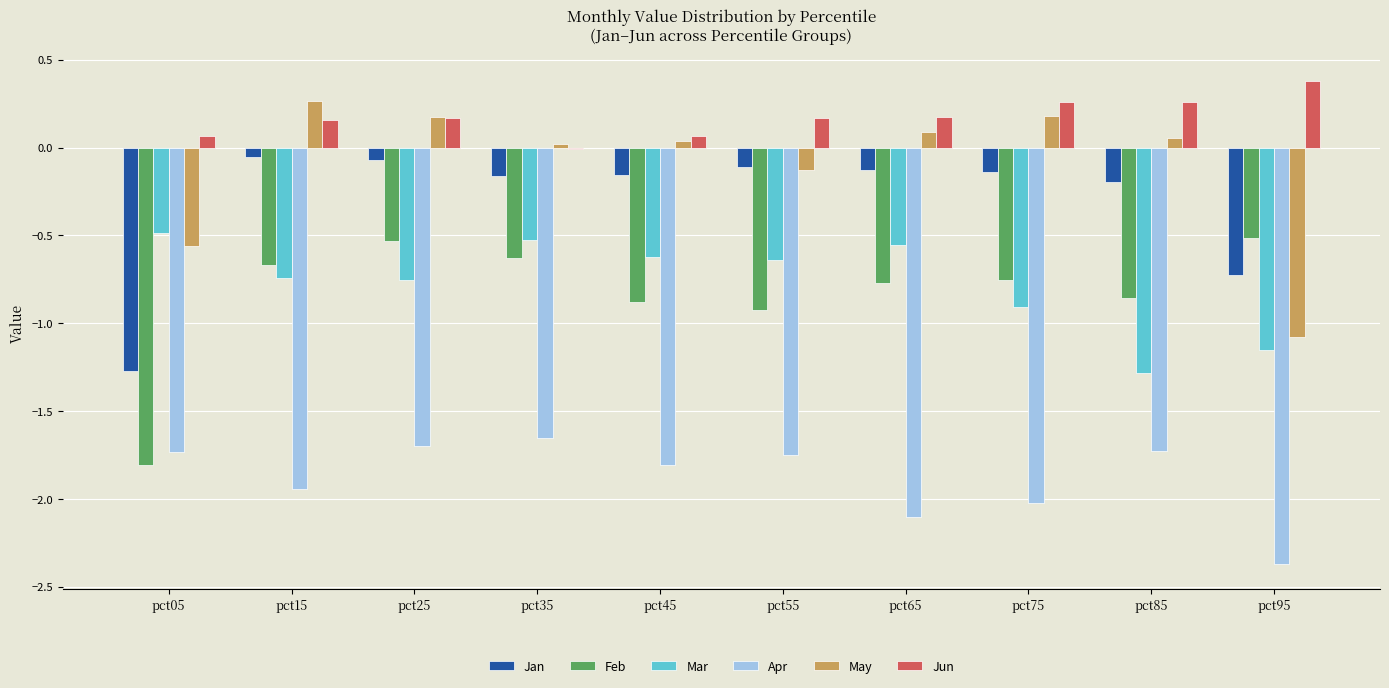

What is the difference between the highest and lowest values at pct55?

1.9